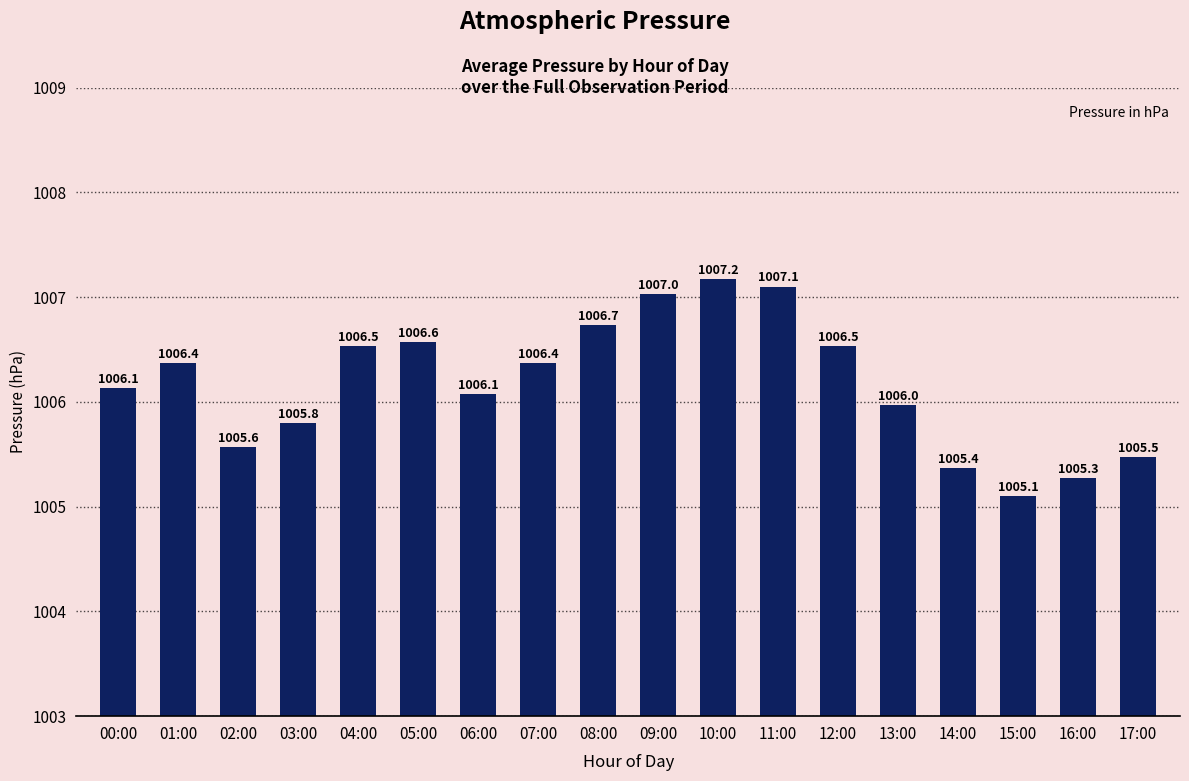

What position from the right is 00:00?

18